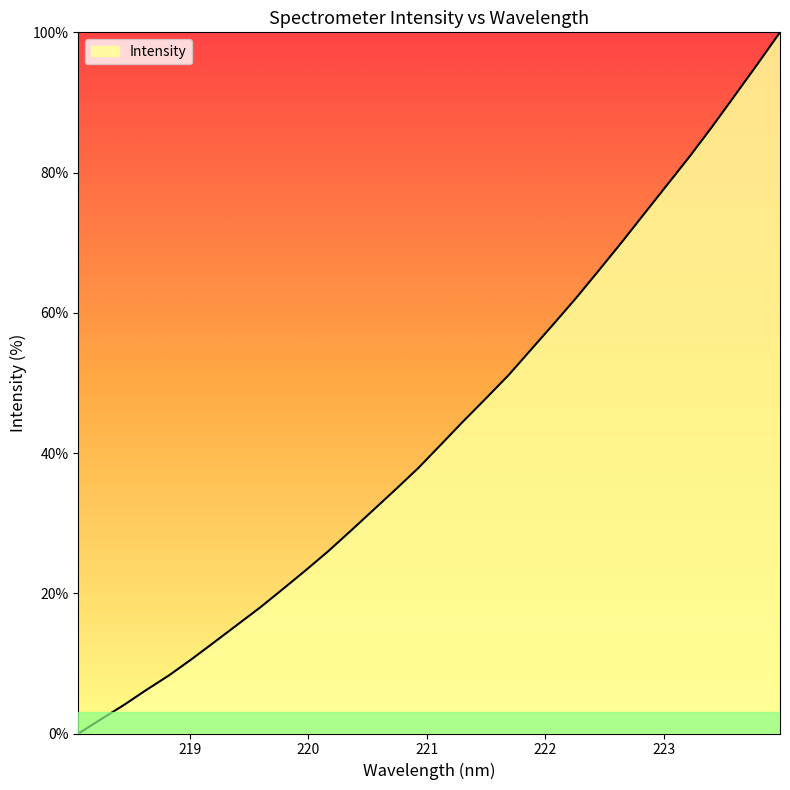

What is the maximum value shown in the chart?

100.0